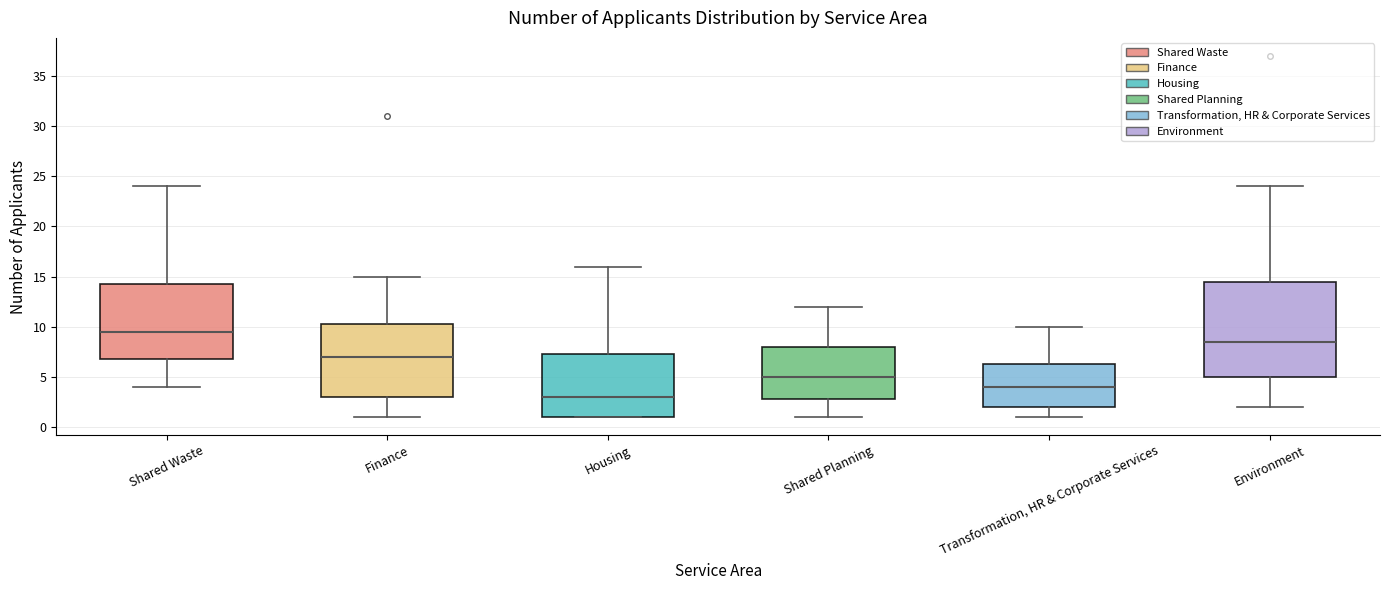

Comparing the boxes themselves (not the whiskers), which one is the tallest?

Environment